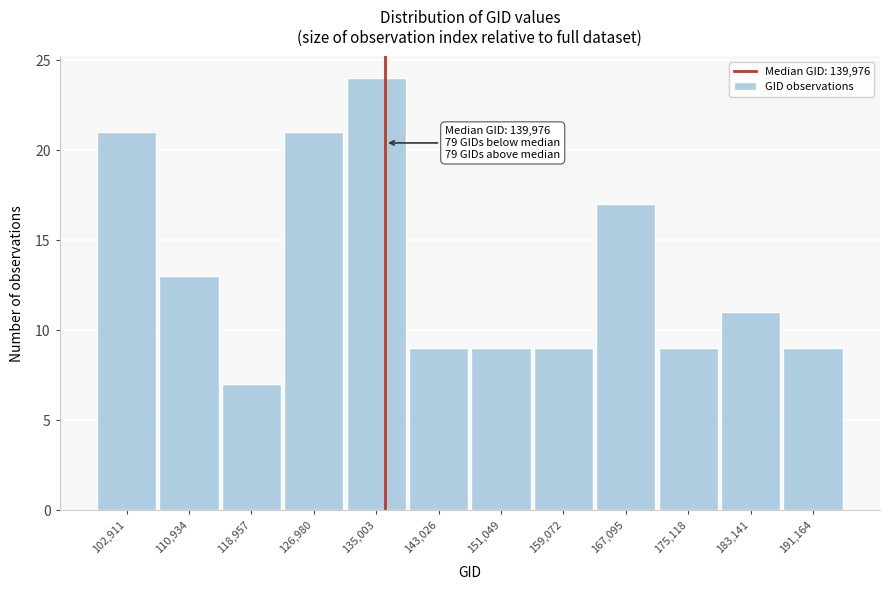

Reading left to right, list all the values displayed in this chart.

102,911=21	110,934=13	118,957=7	126,980=21	135,003=24	143,026=9	151,049=9	159,072=9	167,095=17	175,118=9	183,141=11	191,164=9